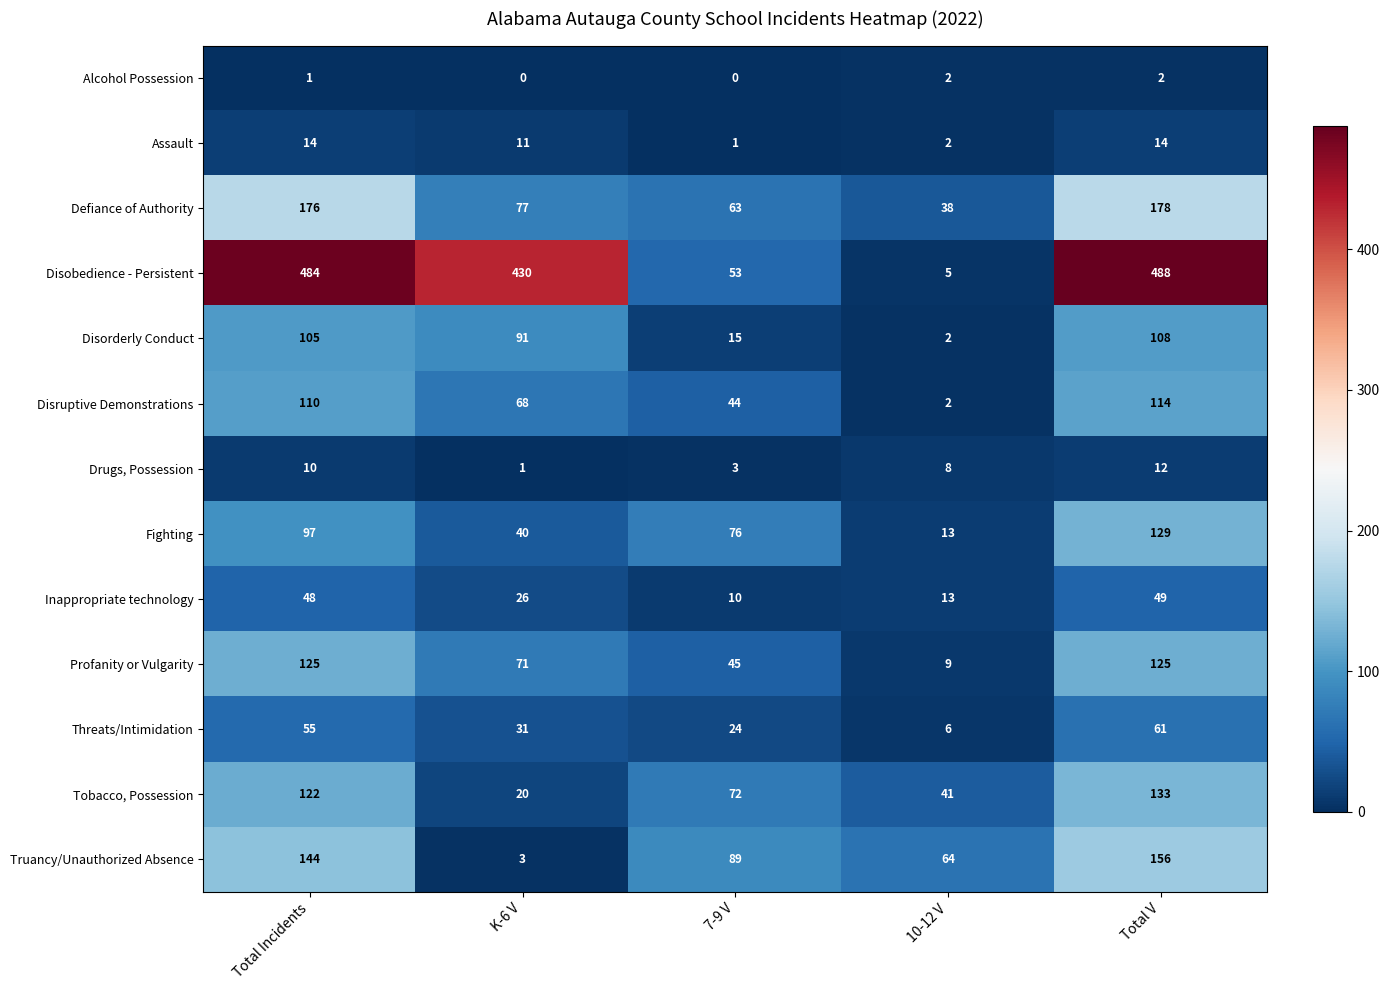

What is the difference between the second highest and second lowest values in the Disobedience - Persistent series?

431